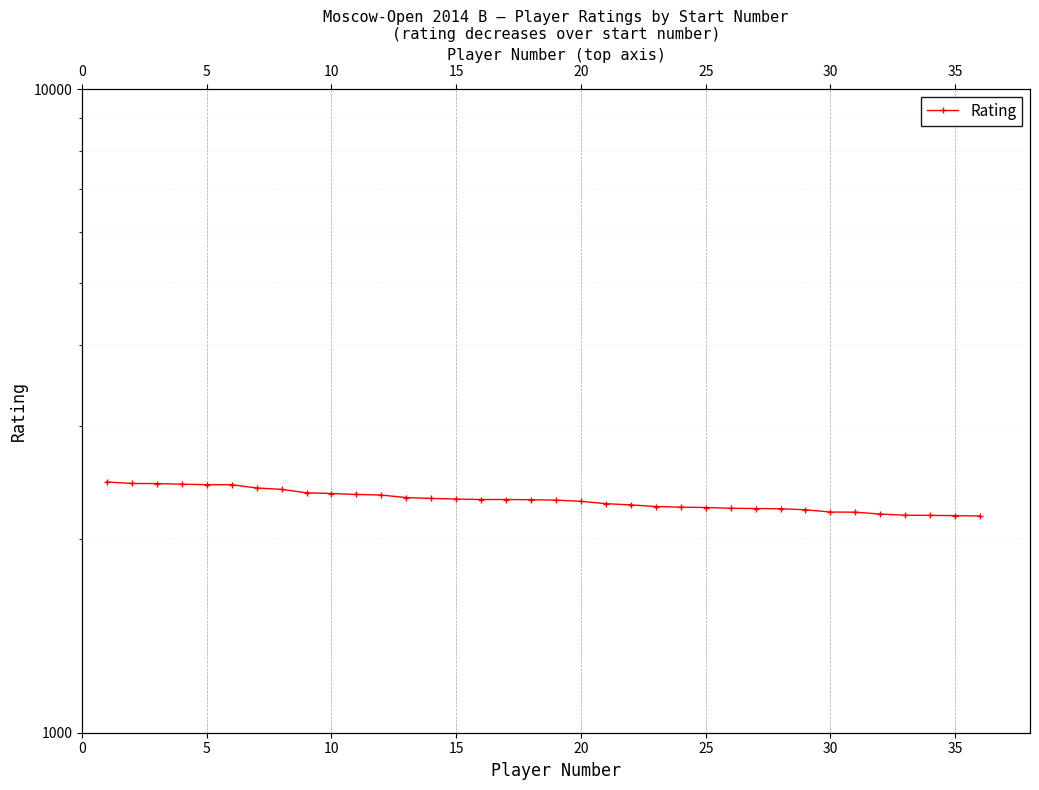

True or false: the data shows 3002 at 28.

False